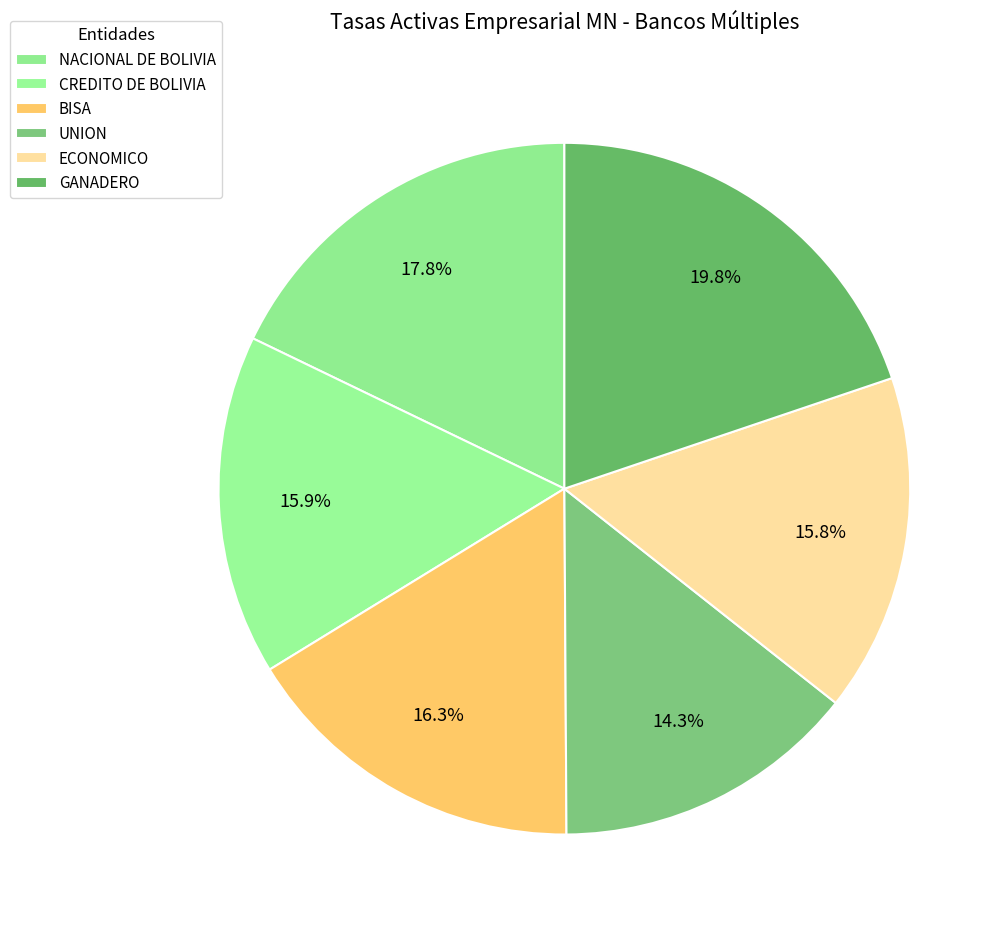

Does ECONOMICO account for over 50% of the chart?

No